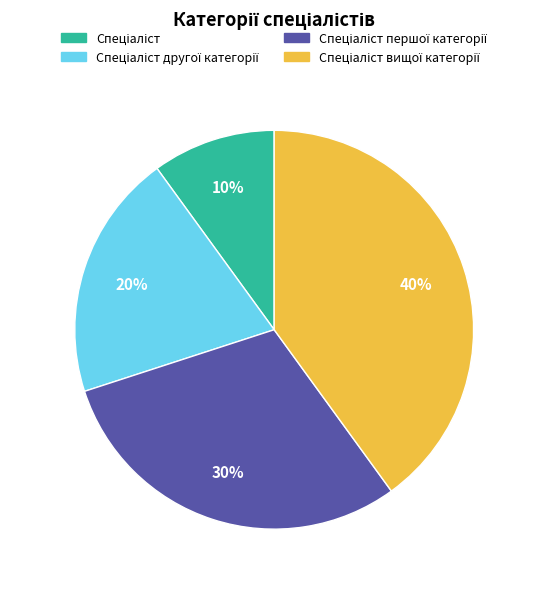

Does any single category account for the majority?

No